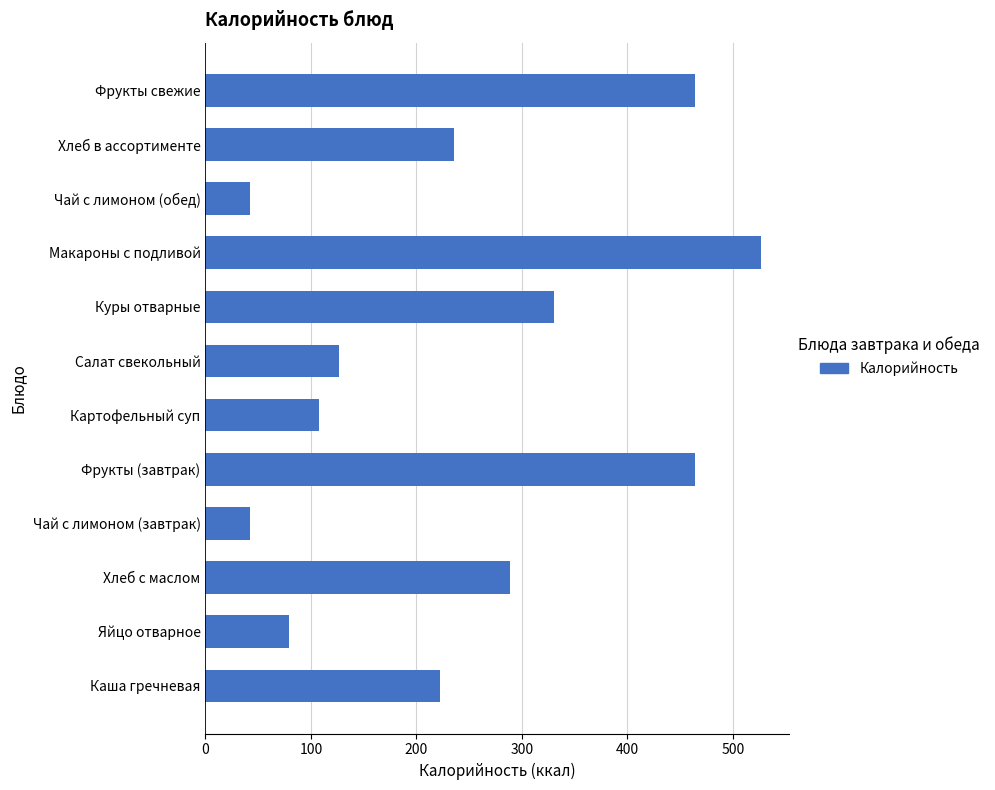

The value at Каша гречневая is 114.1. True or false?

False